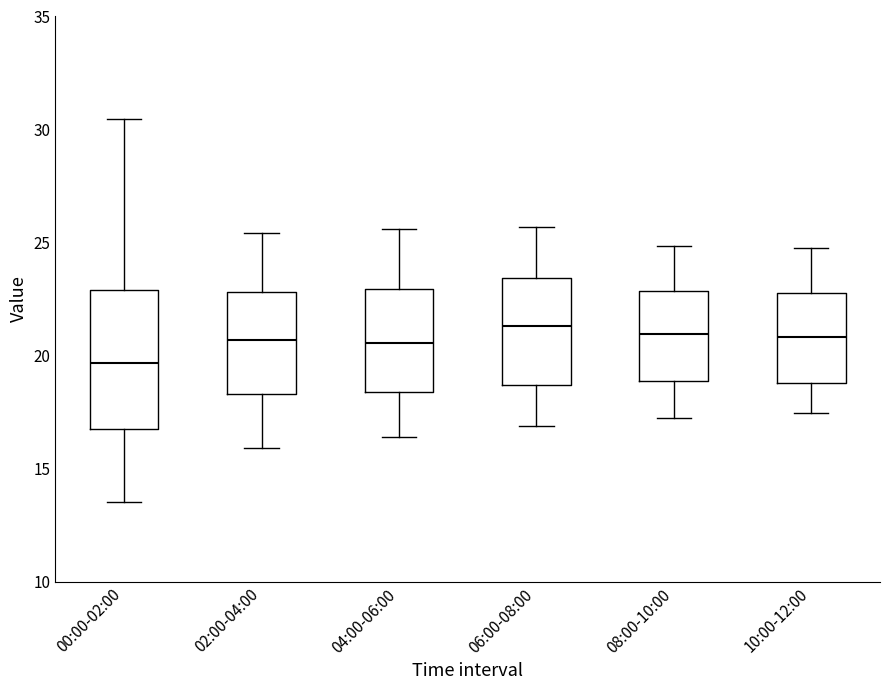

Which box is the tallest, from its lower edge to its upper edge?

00:00-02:00